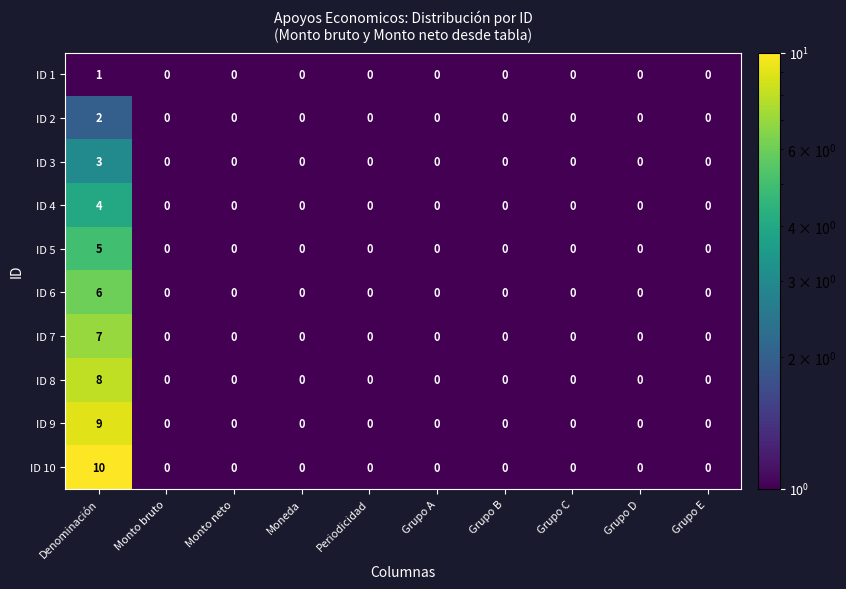

The ID 2 series shows 0 at Moneda. True or false?

True